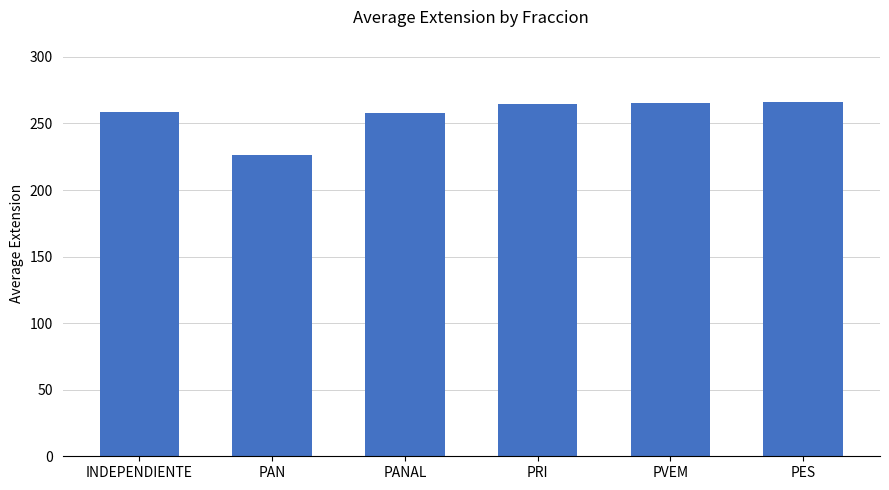

Read the value at PAN.

226.5